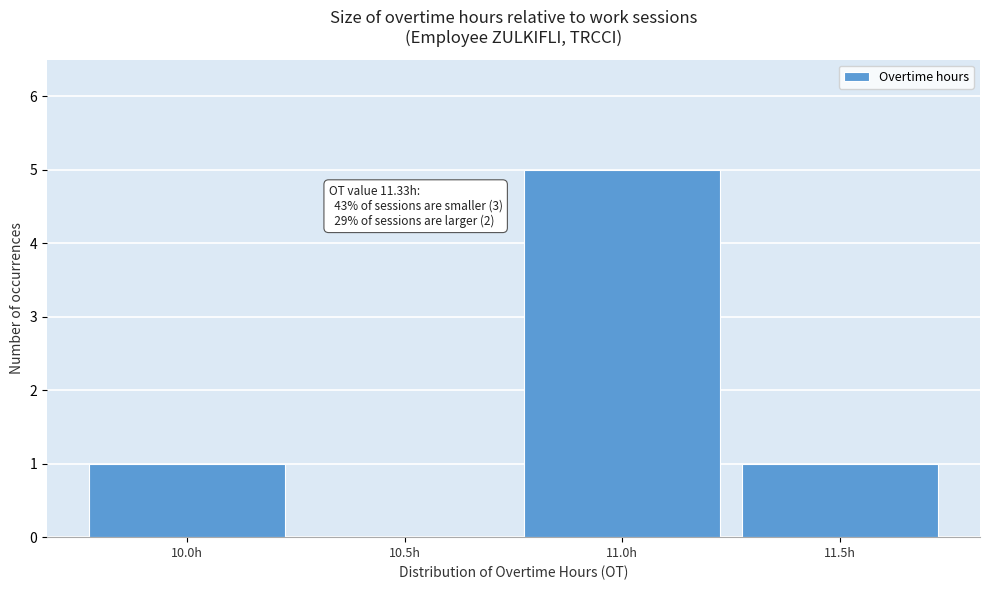

Reading left to right, extract all data points from this chart.

10.0h=1	10.5h=0	11.0h=5	11.5h=1